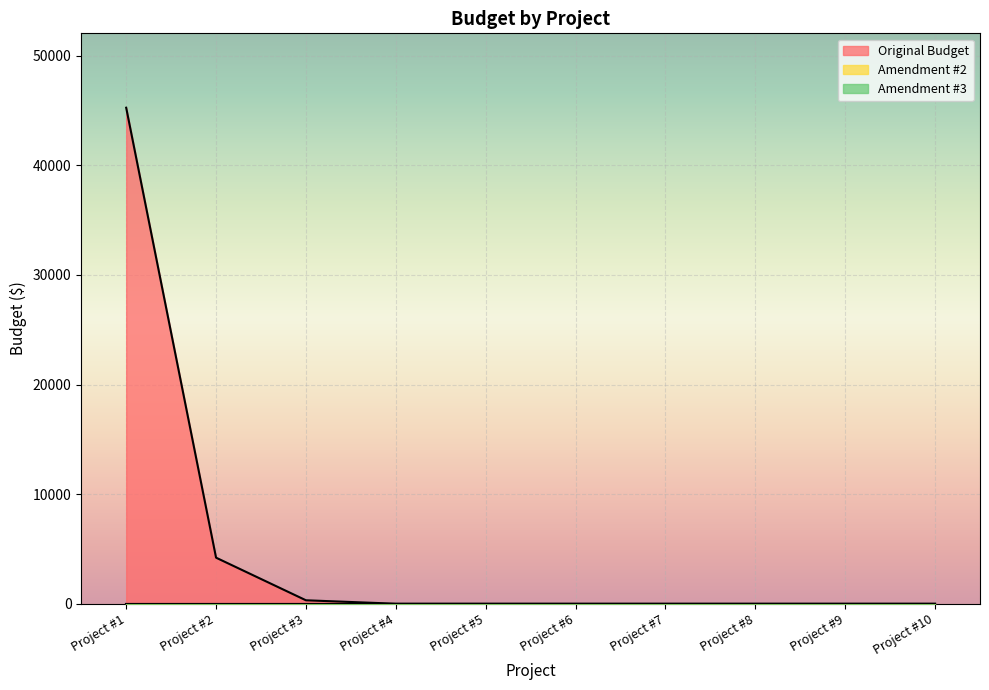

Which category has the lowest value across all series?

Project #4